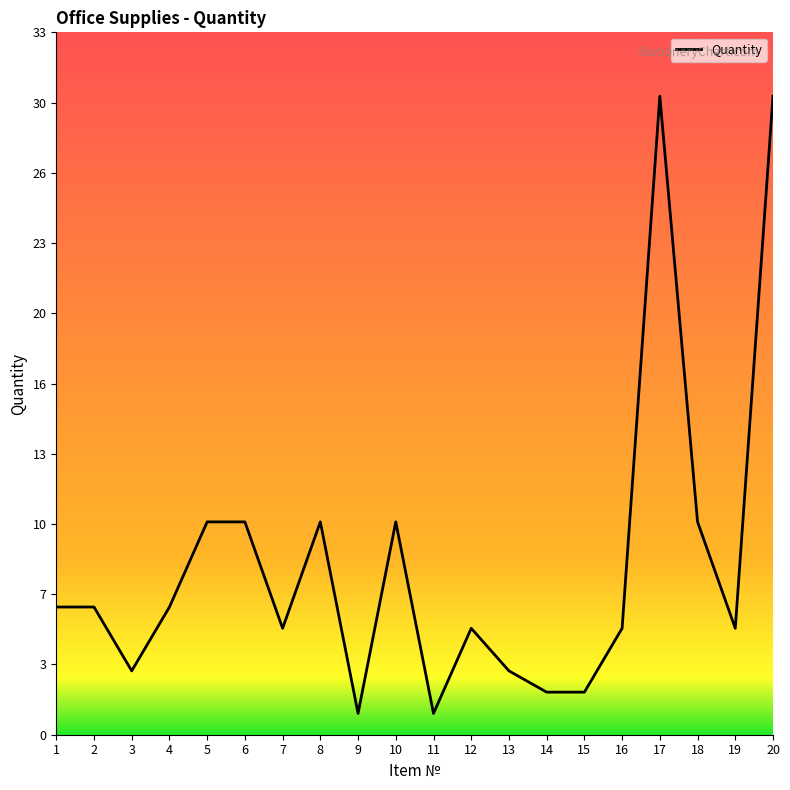

Rank the categories by value from highest to lowest.

17, 20, 5, 6, 8, 10, 18, 1, 2, 4, 7, 12, 16, 19, 3, 13, 14, 15, 9, 11